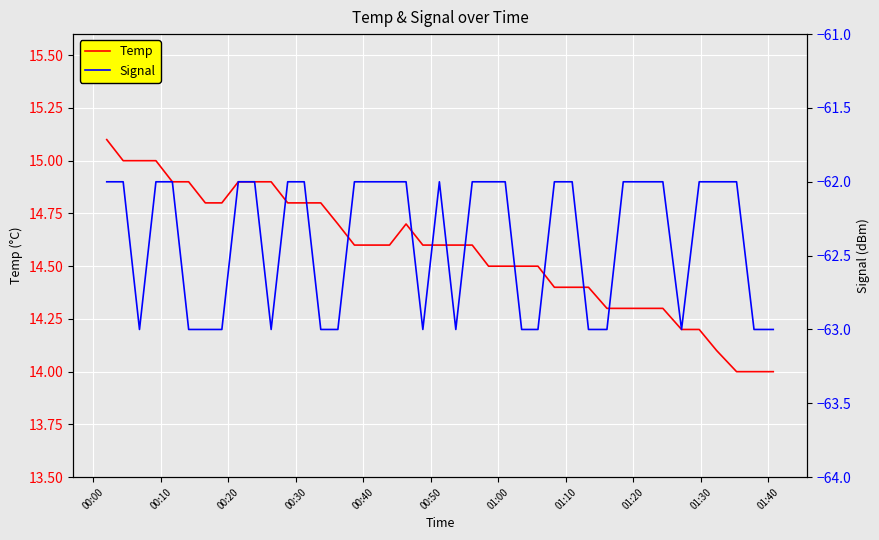

Is this an area chart (filled region under the line)?

No